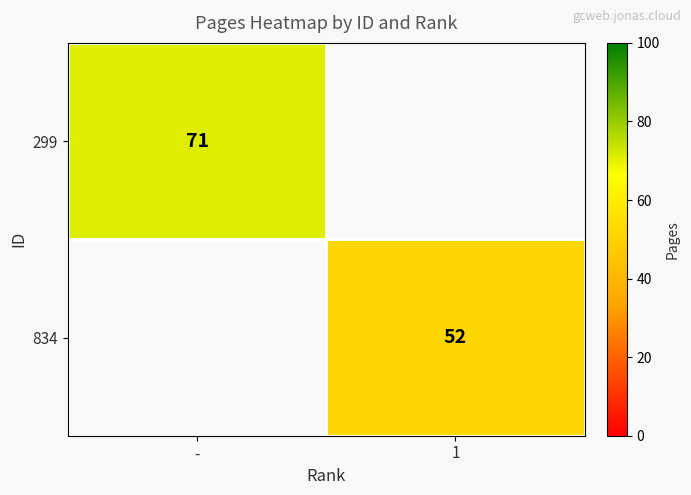

Is the value of 834 at 1 greater than the value of 299 at -?

No